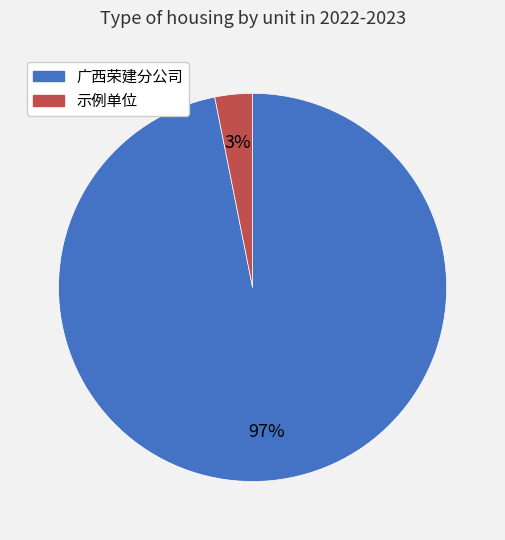

To the nearest percent, what is the average slice percentage?

50%